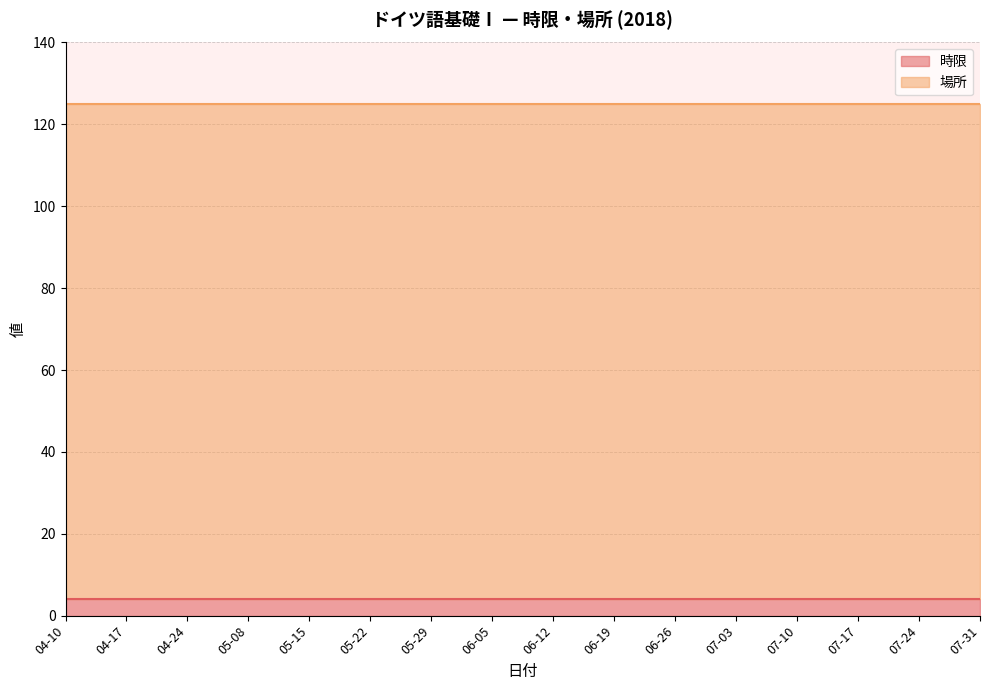

True or false: 場所 and 時限 intersect in this chart.

False